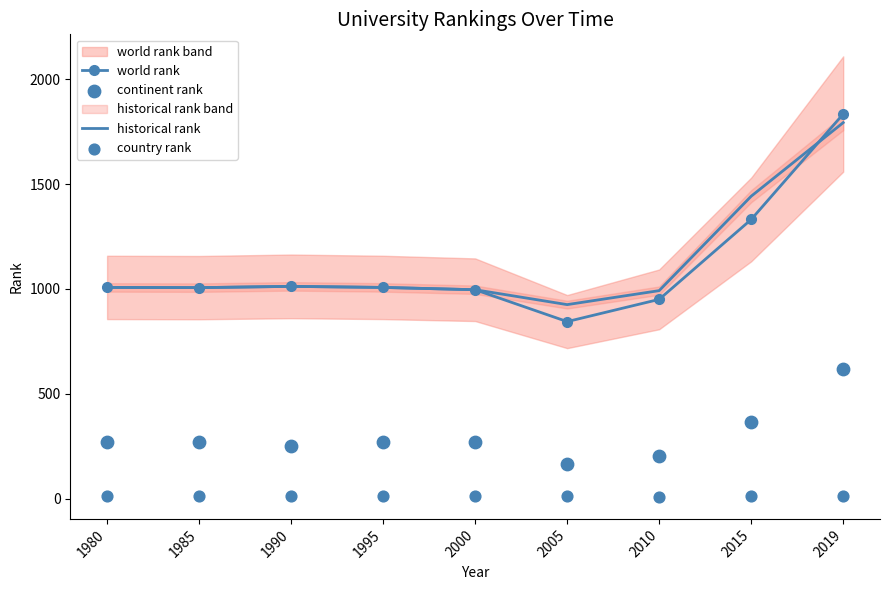

Is the value of world rank at 1980 greater than the value of continent rank at 1995?

Yes